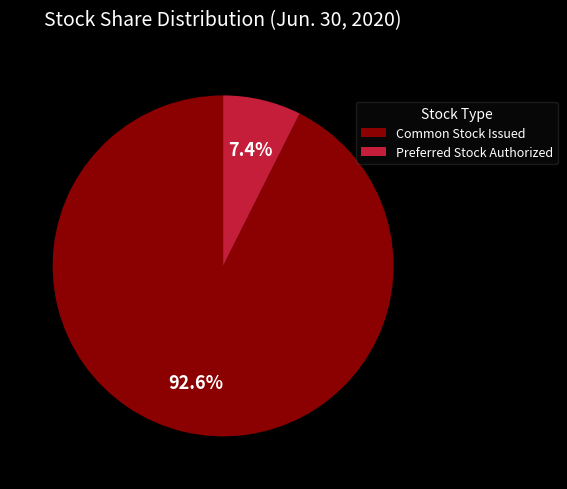

Count the number of slices in the pie.

2